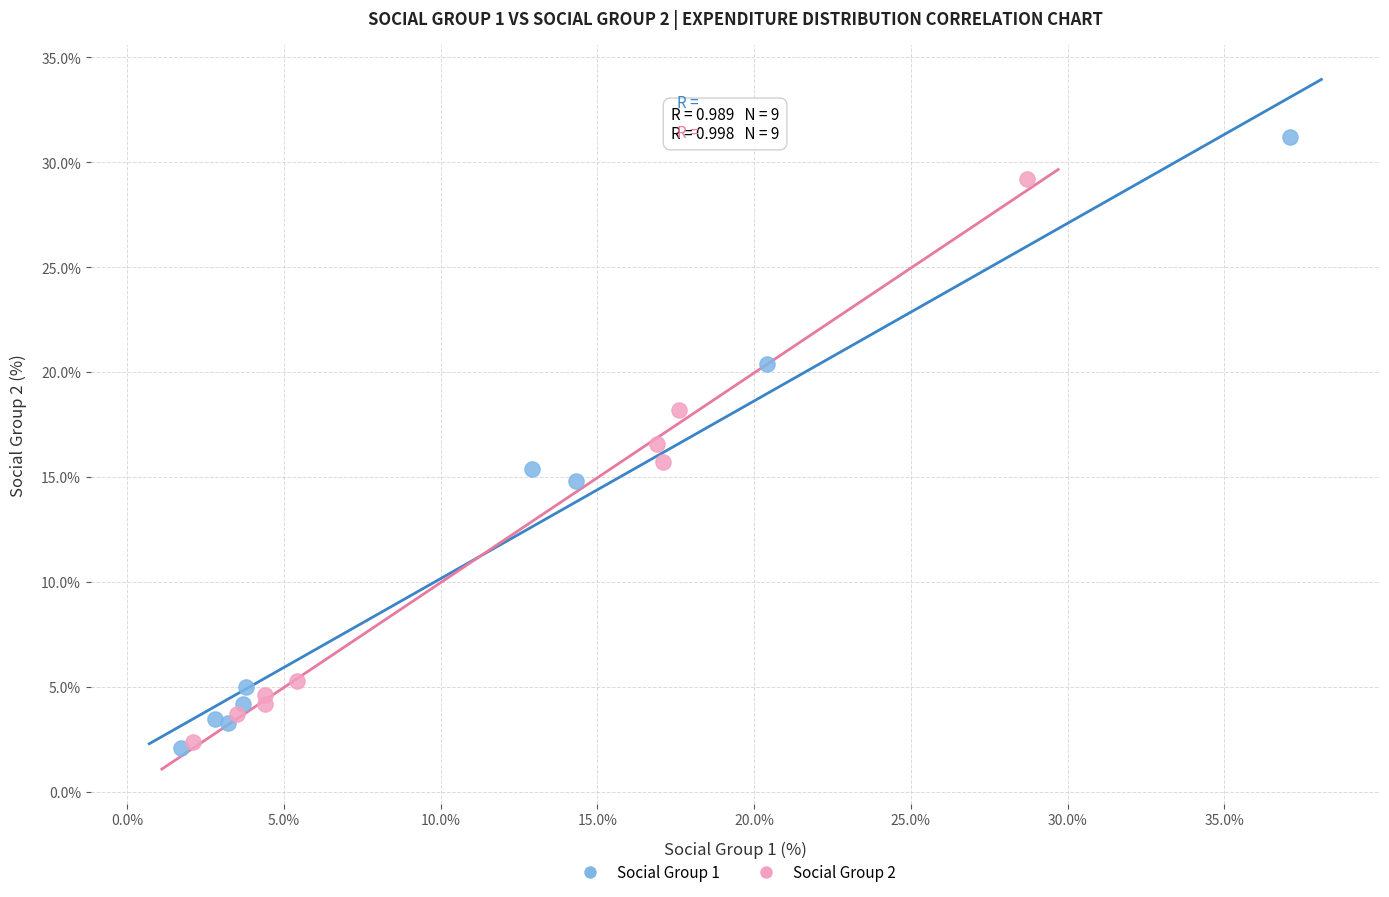

Which series reaches the maximum Y coordinate?

Social Group 1